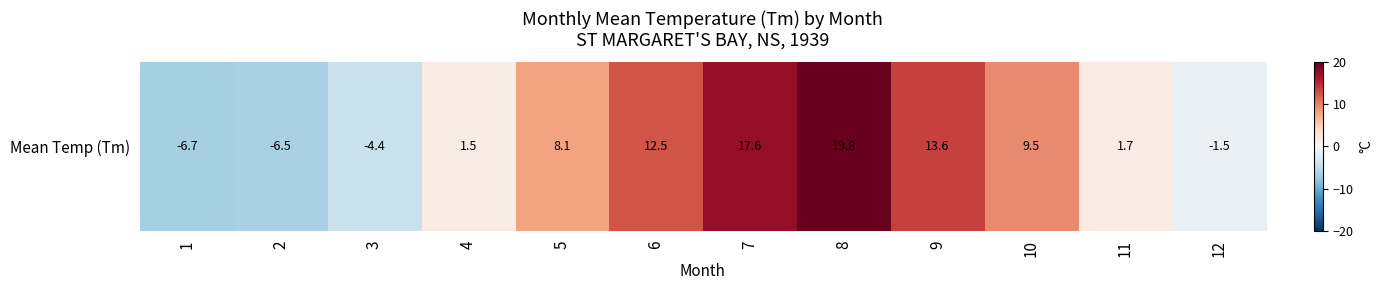

Reading left to right, extract all data points from this chart.

-6.7	-6.5	-4.4	1.5	8.1	12.5	17.6	19.8	13.6	9.5	1.7	-1.5